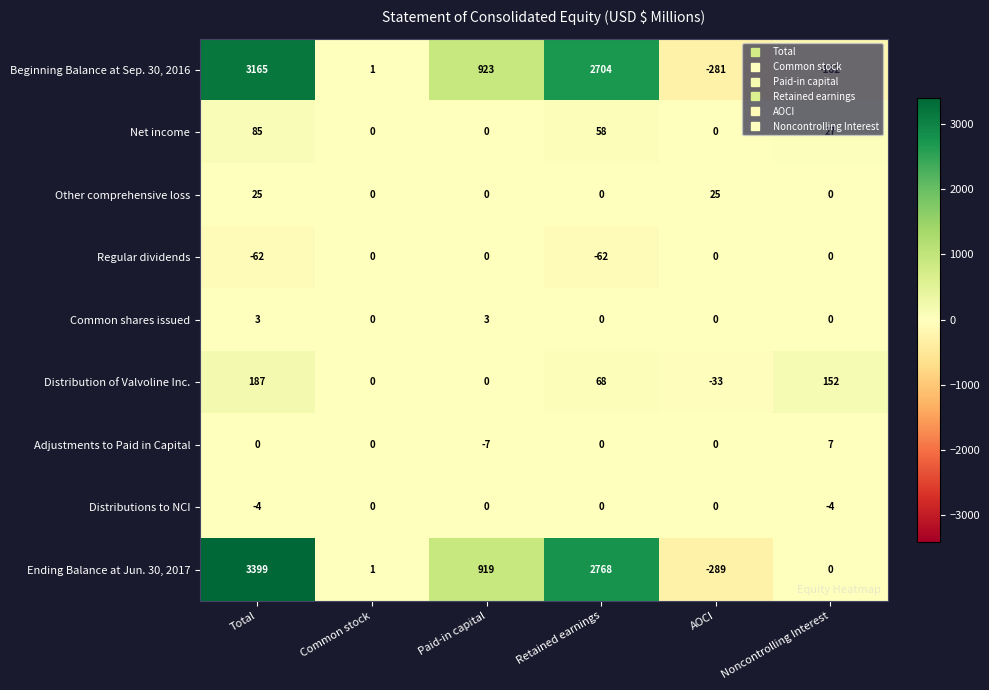

What is the total value across all series at AOCI?

-578